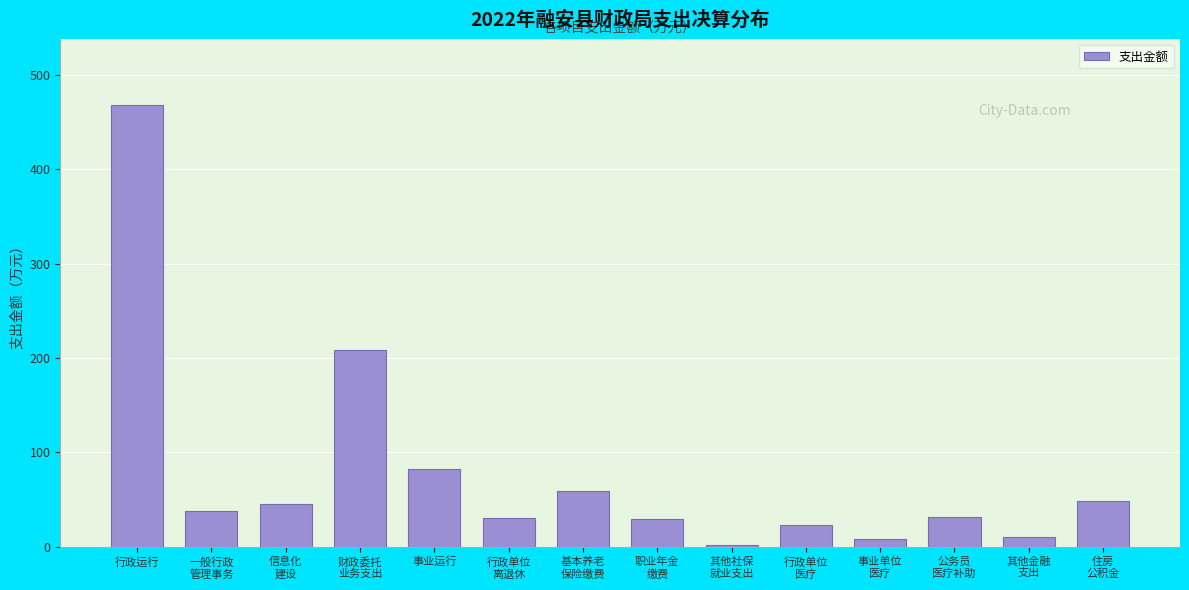

What is the label of the 1st bar from the left?

行政运行